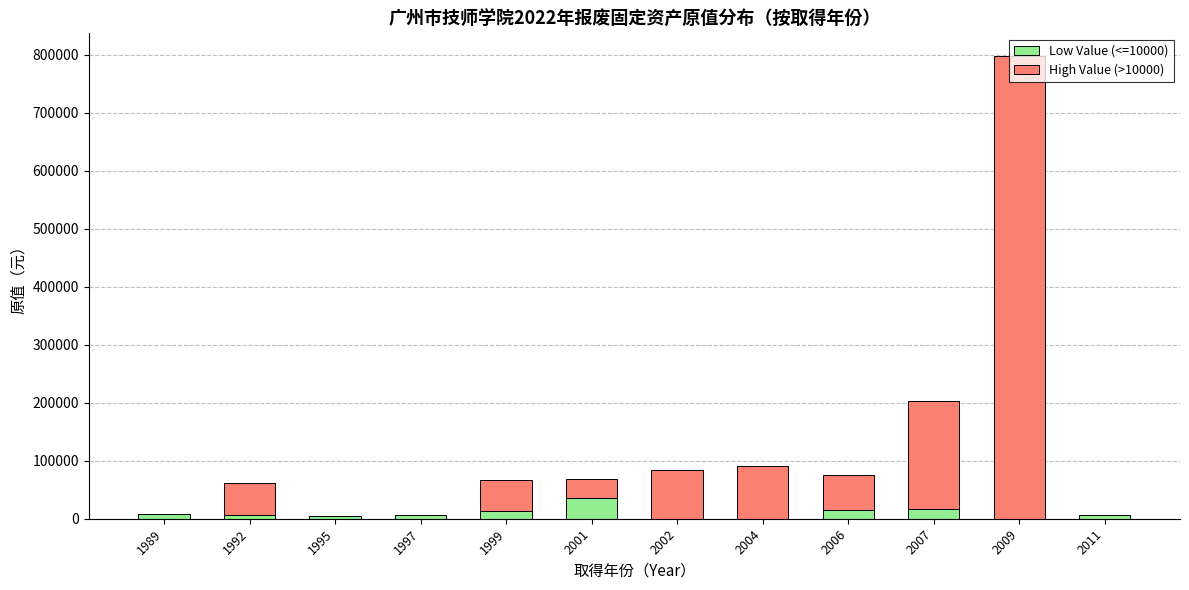

At which category is the sum across all series the highest?

2009